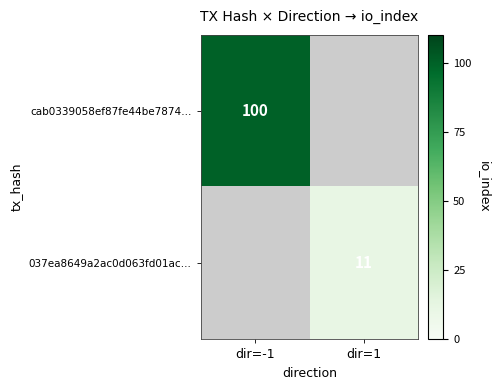

At which category does the chart reach its minimum across all series?

dir=1